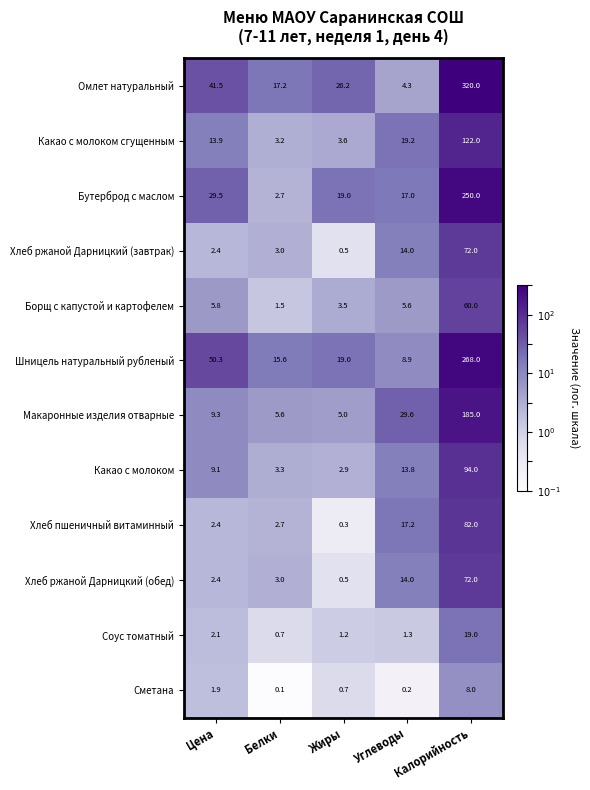

At which label is Сметана closest to 4?

Цена